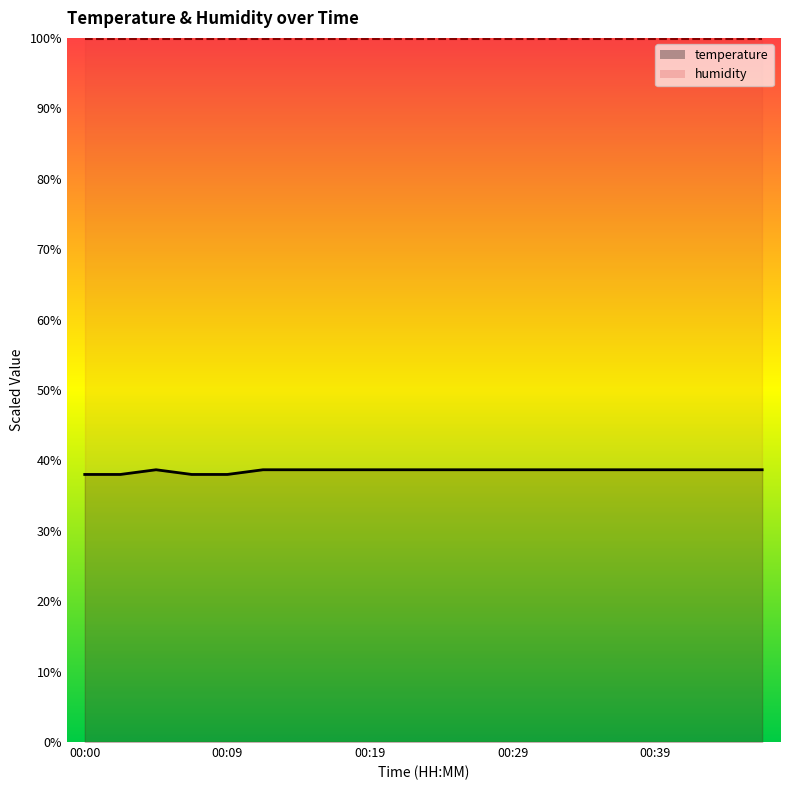

How many values are between 38 and 39?

20